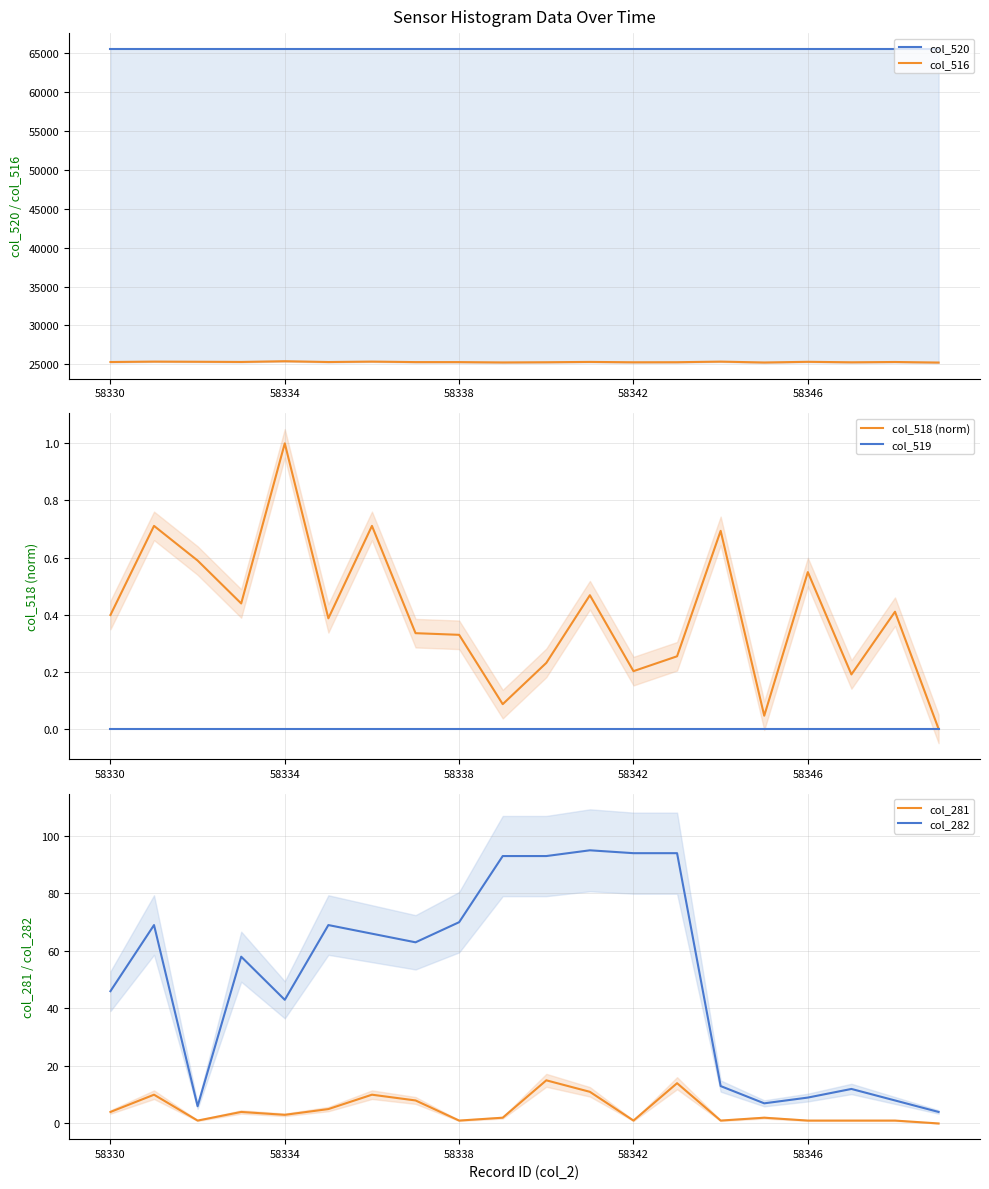

True or false: col_519 and col_281 intersect in this chart.

False